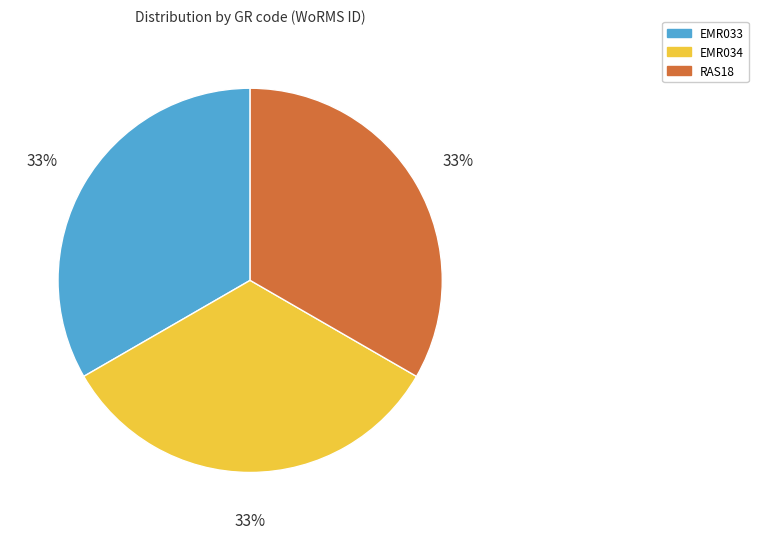

Is EMR034 the majority of the pie?

No